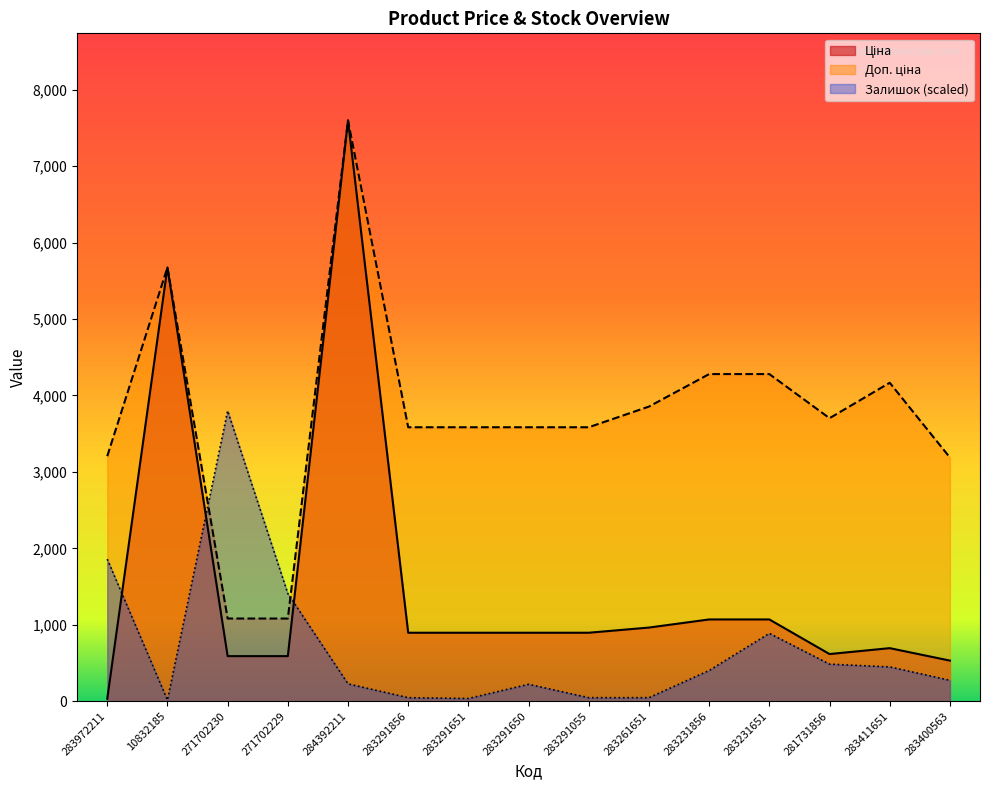

At which category is the sum across all series the highest?

284392211